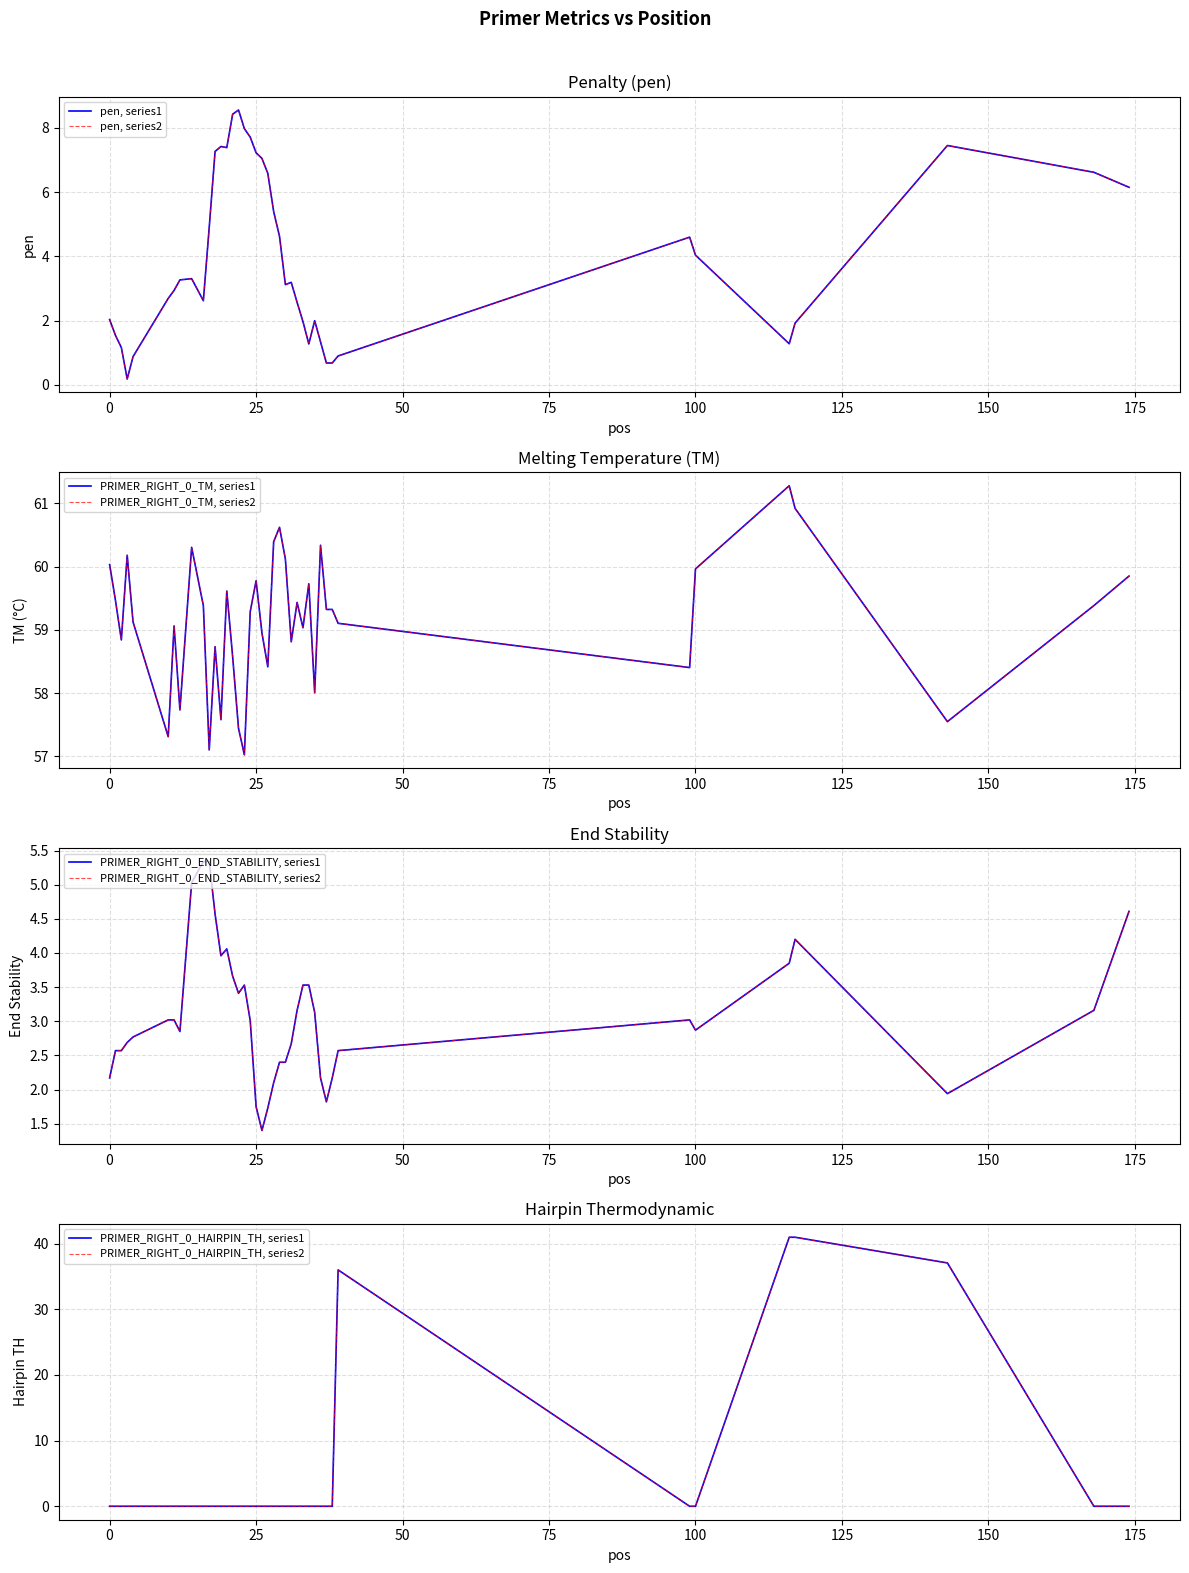

How many lines are shown in the chart?

4